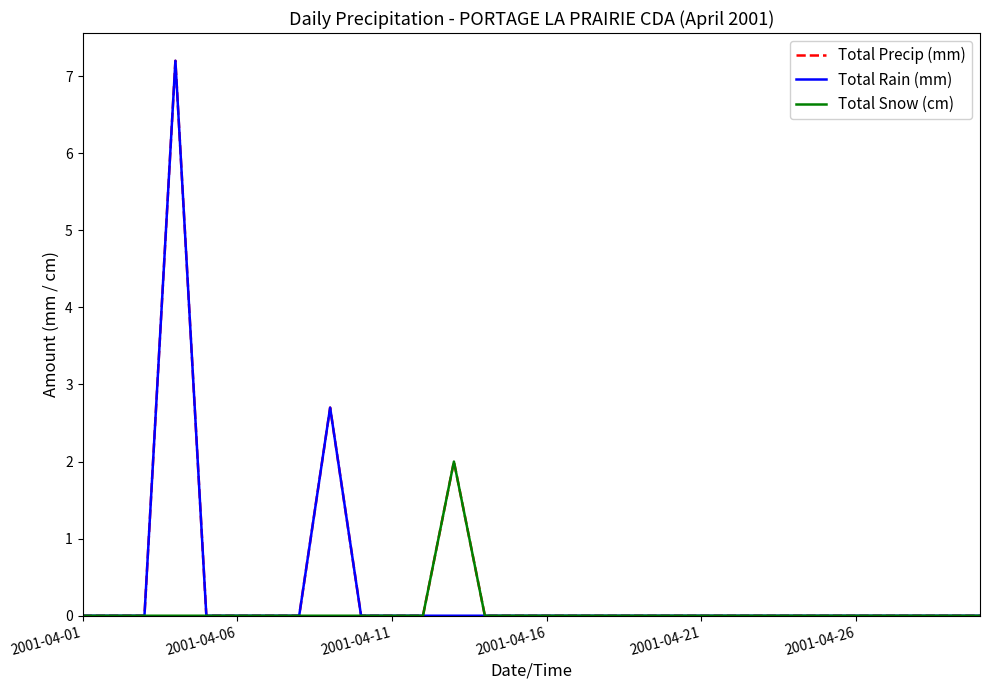

What is the highest value of the Total Rain (mm) series?

7.2